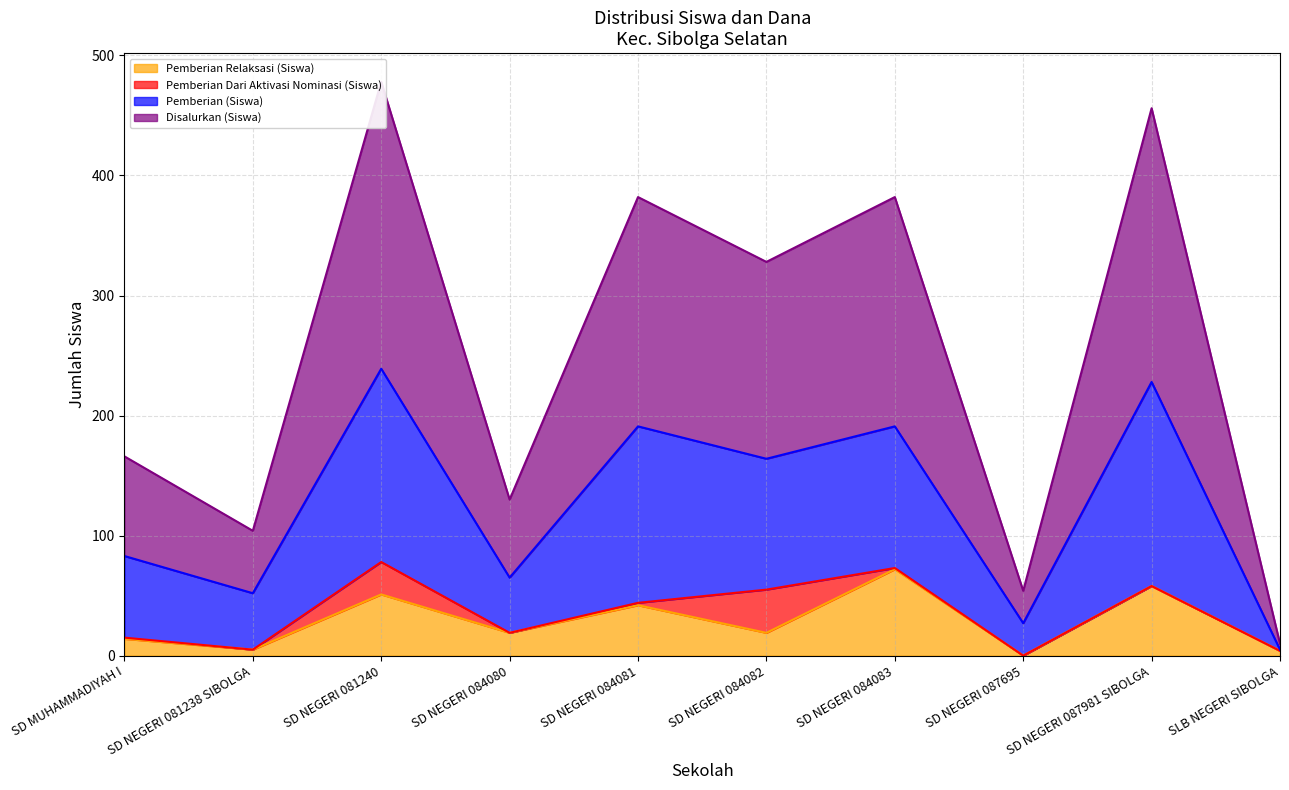

How many categories are shown in the chart?

10